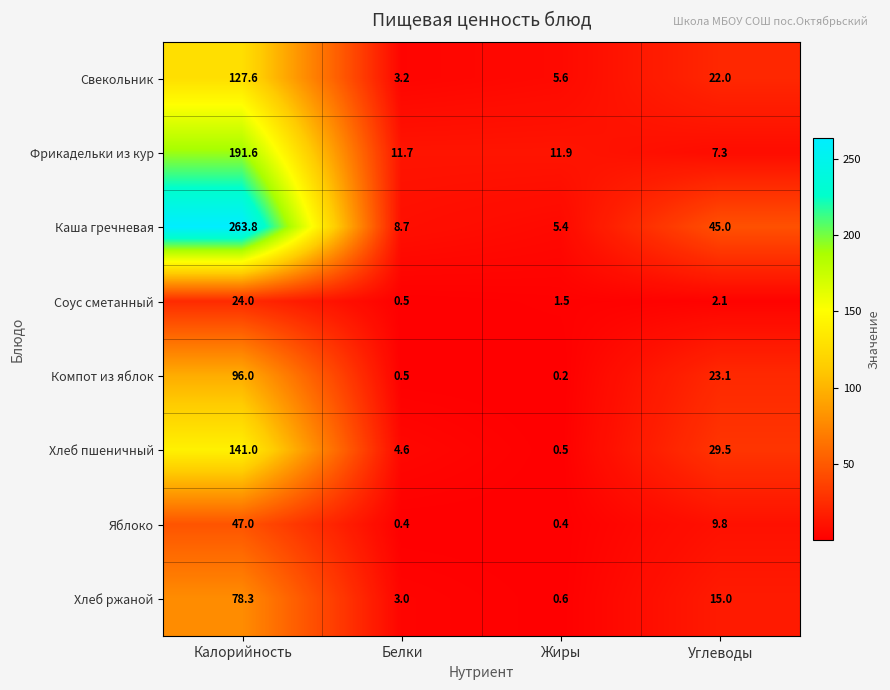

Is it true that Яблоко equals 19.6 at Калорийность?

False